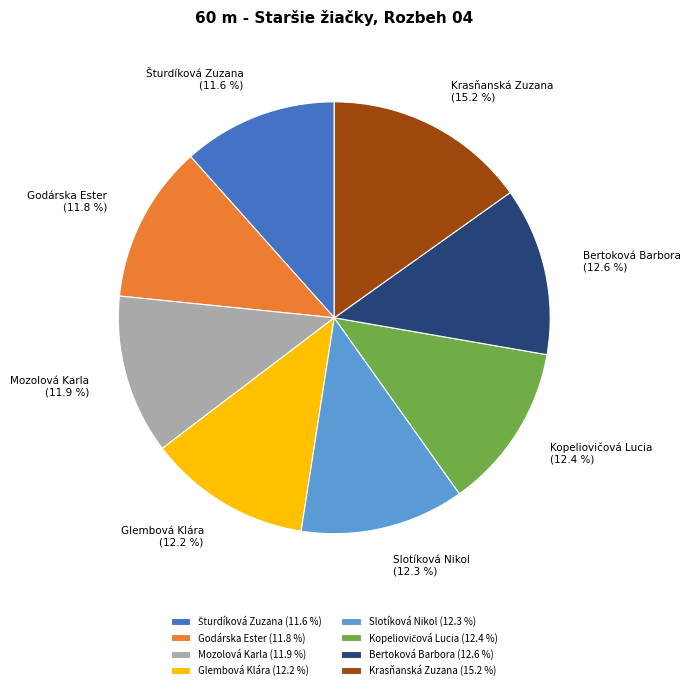

Is Glembová Klára the majority of the pie?

No